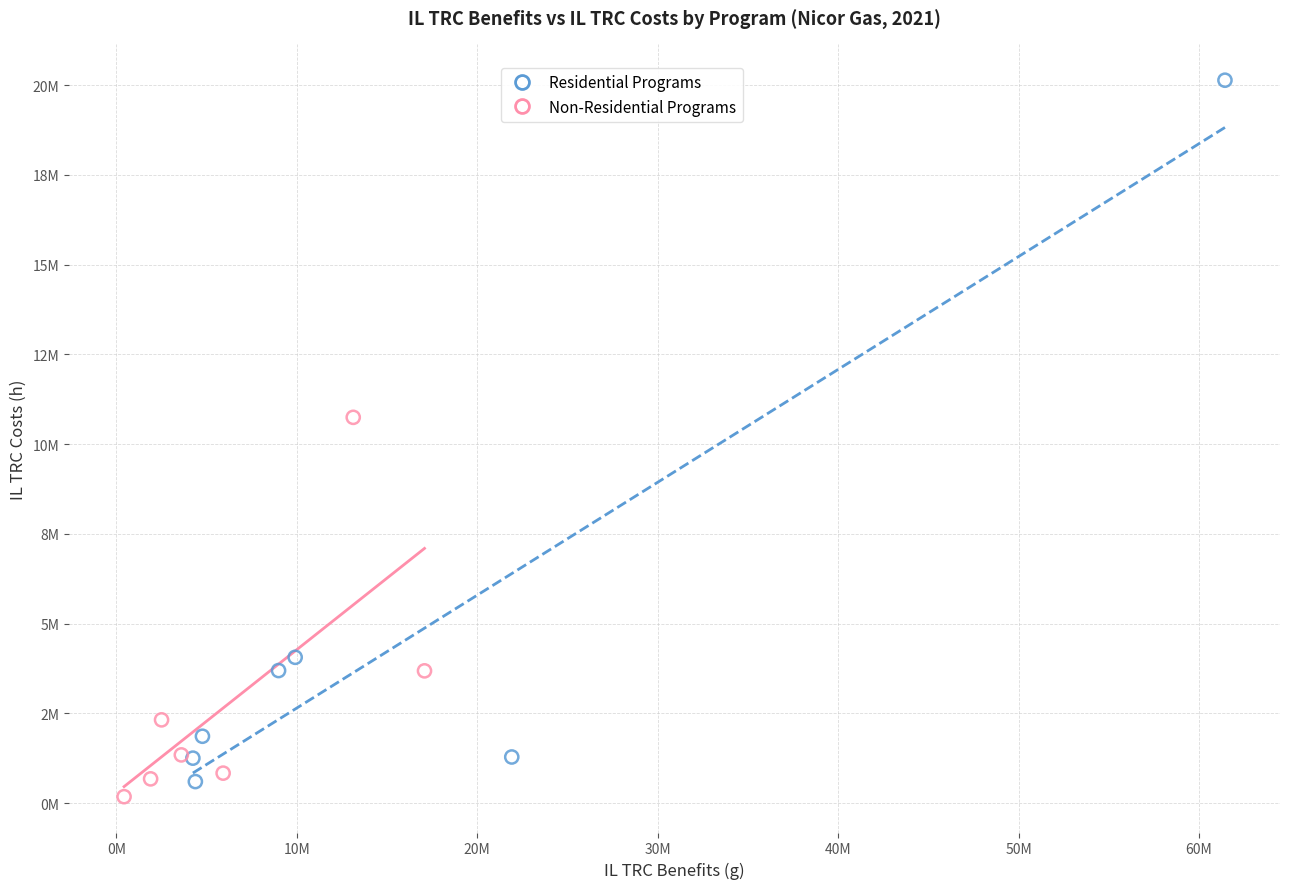

Which series reaches the minimum Y coordinate?

Non-Residential Programs